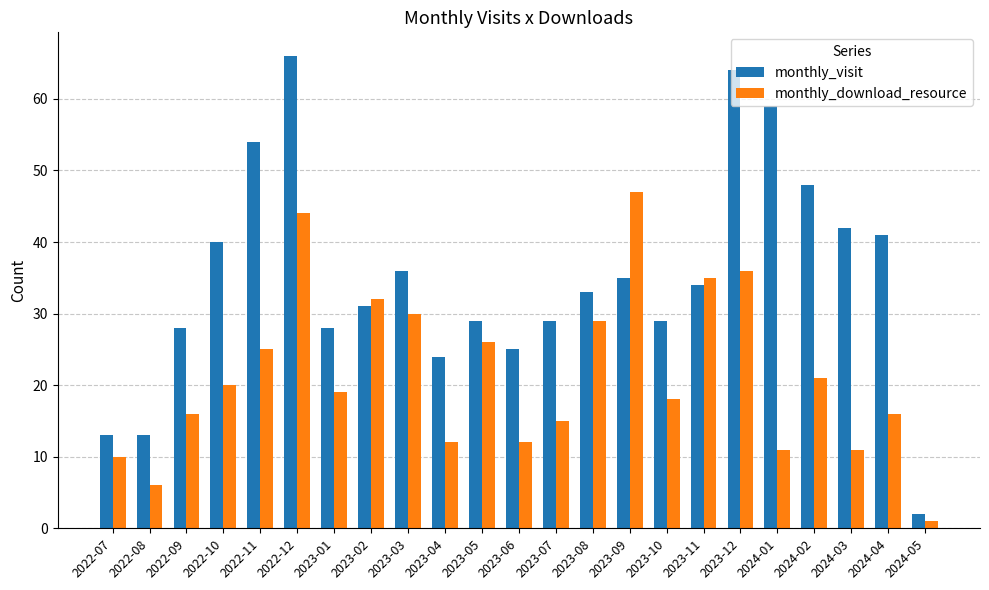

Which series has the largest total across all categories?

monthly_visit